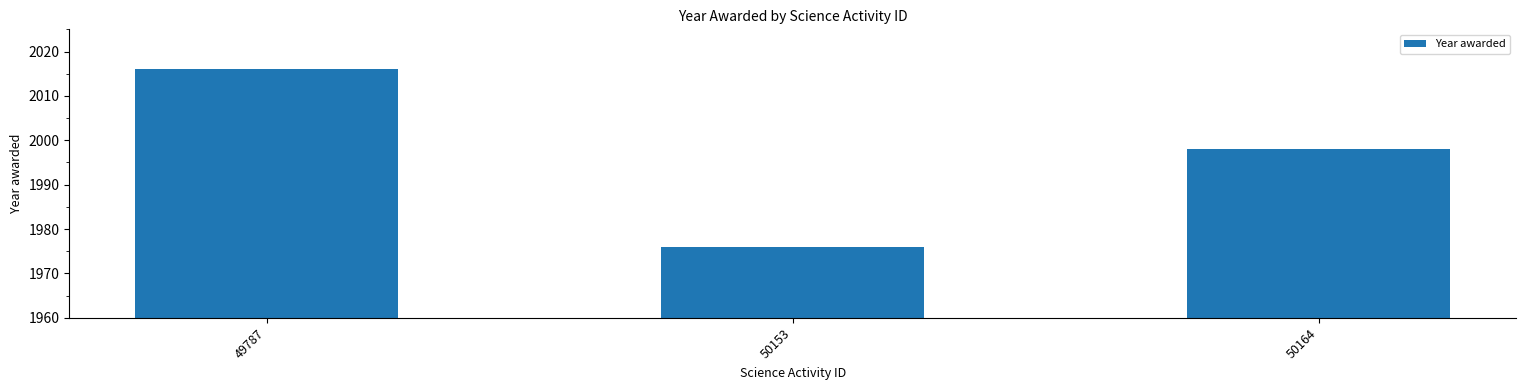

Which category has the lowest value across all series?

50153